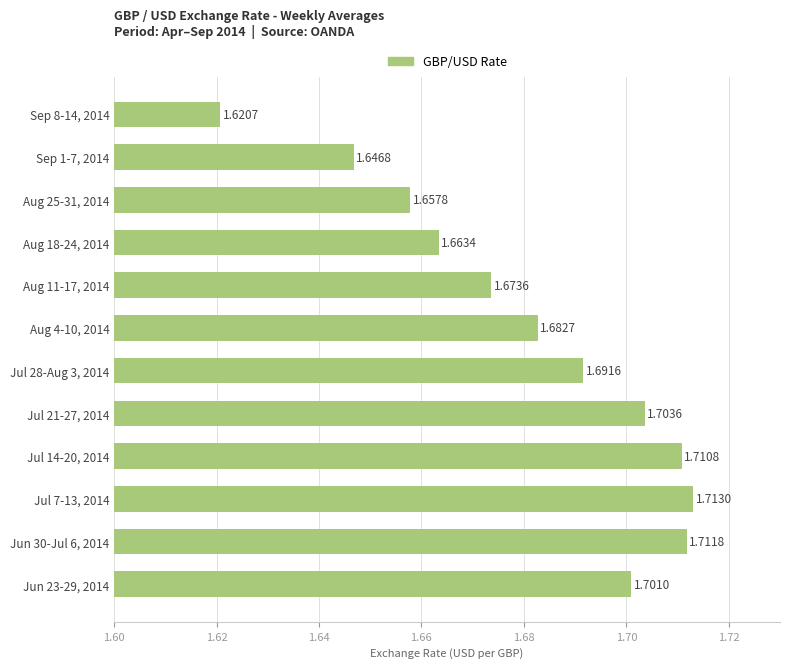

Between Sep 1-7, 2014 and Aug 4-10, 2014, which is larger?

Aug 4-10, 2014